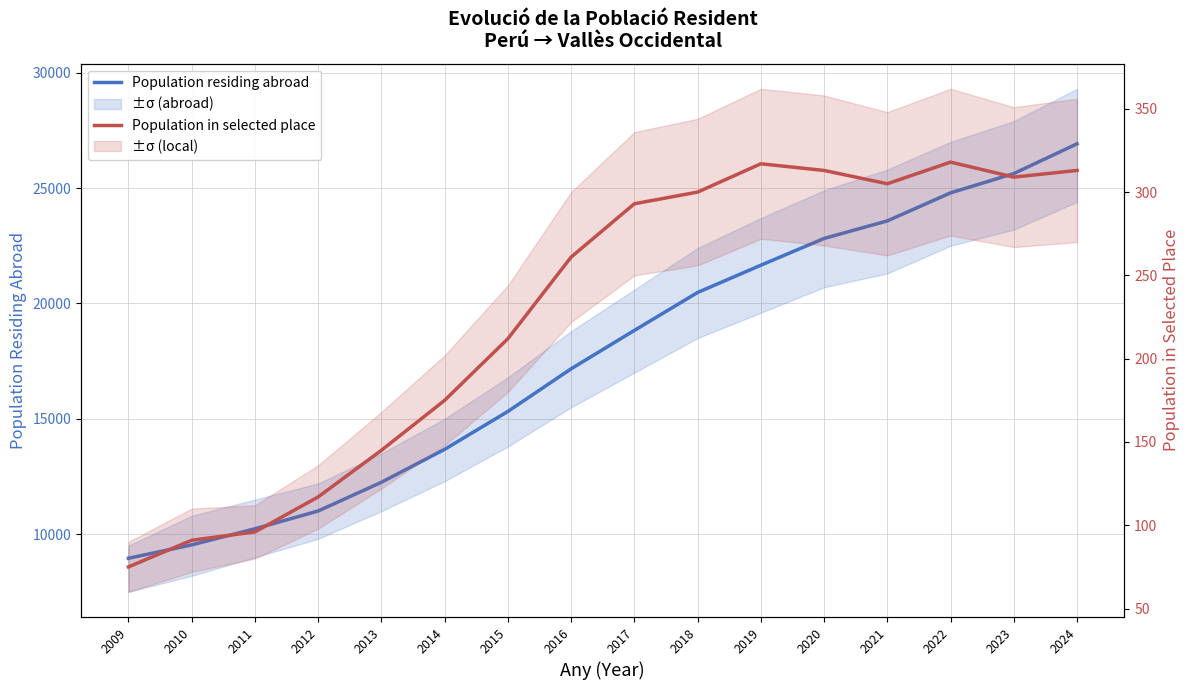

True or false: Population in selected place and Population residing abroad intersect in this chart.

False